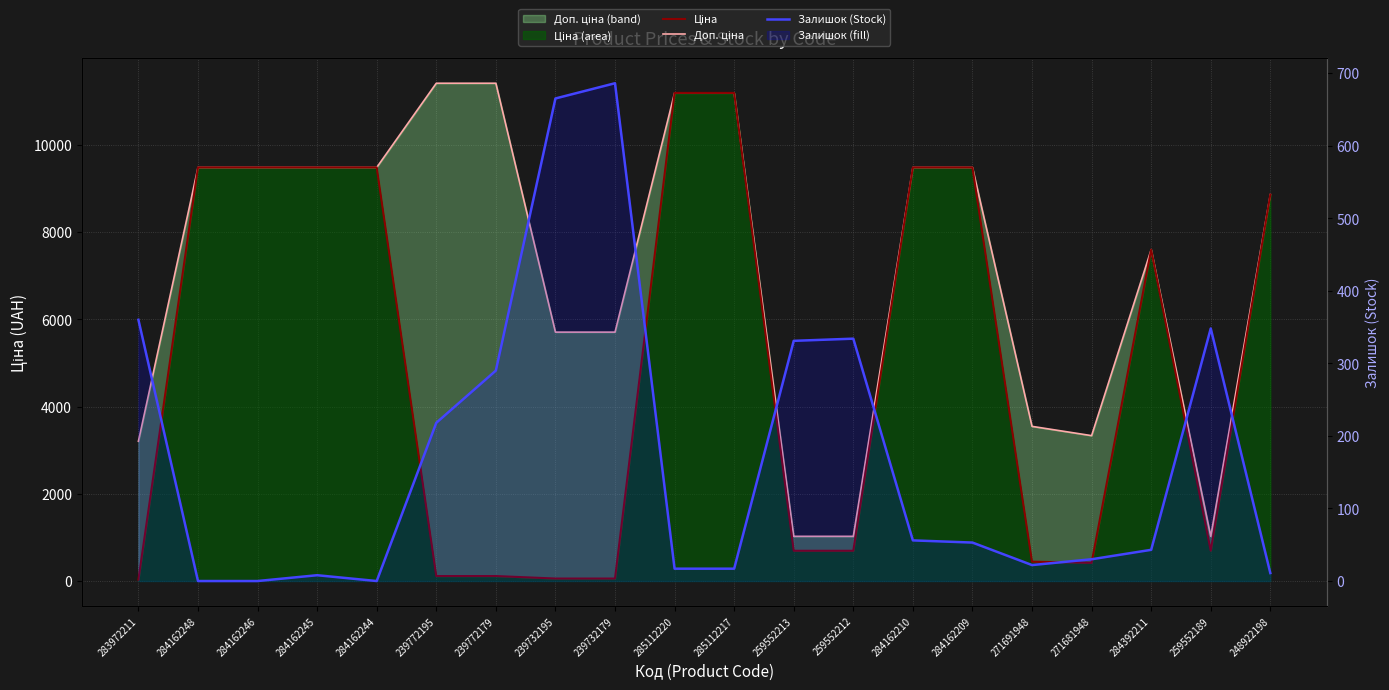

True or false: Доп. ціна and Залишок (Stock) intersect in this chart.

False